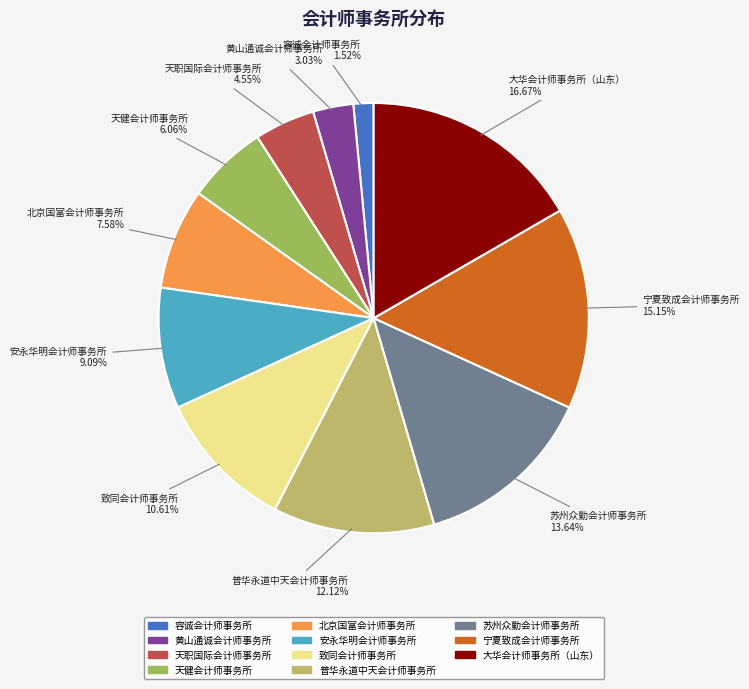

Is there a majority slice in this chart?

No